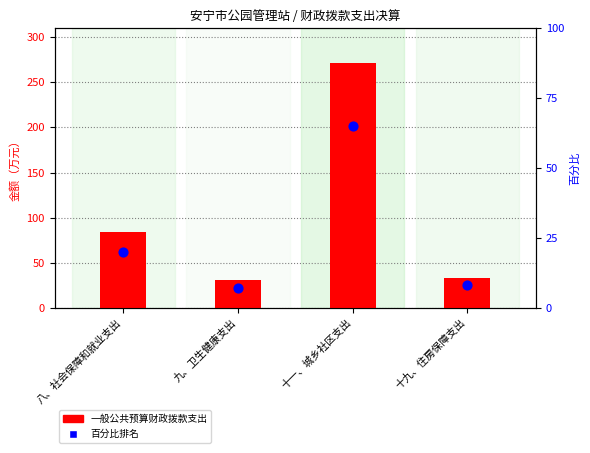

At how many categories does at least one series exceed 28?

4